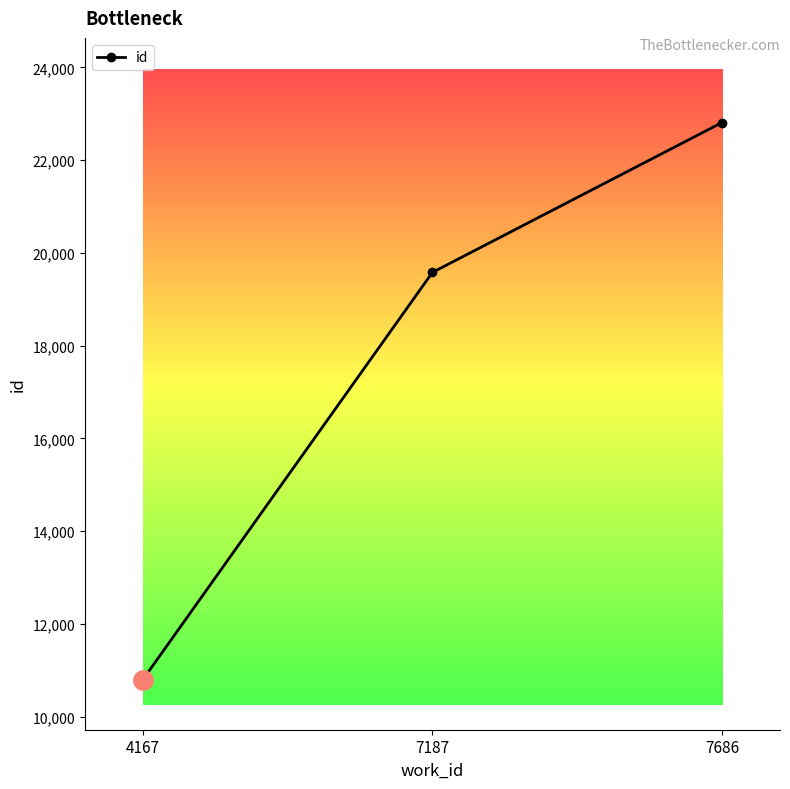

Reading left to right, extract all data points from this chart.

4167=10797	7187=19581	7686=22813